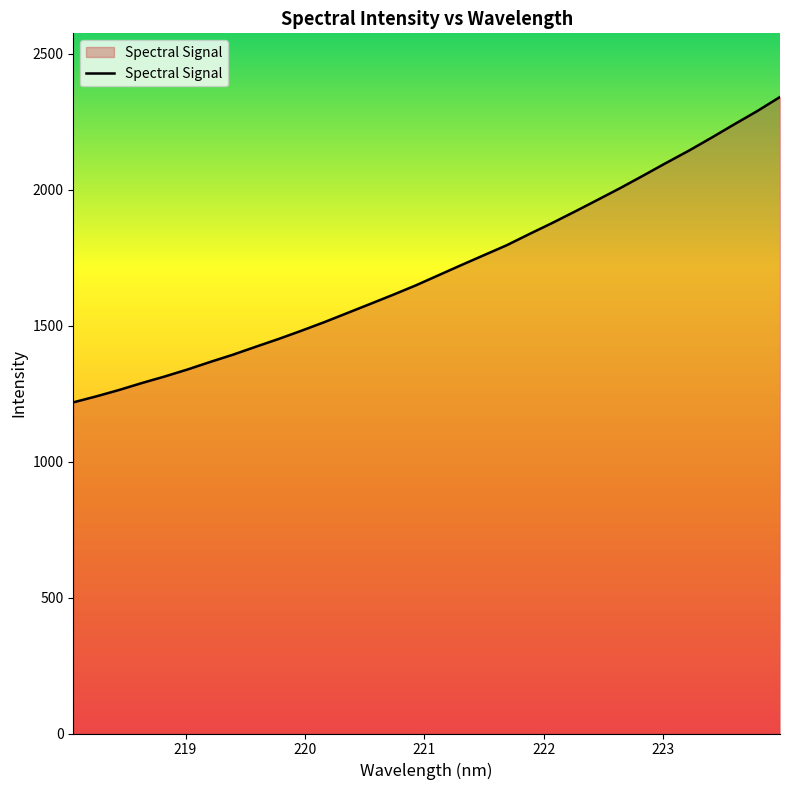

What is the minimum value shown in the chart?

1217.6